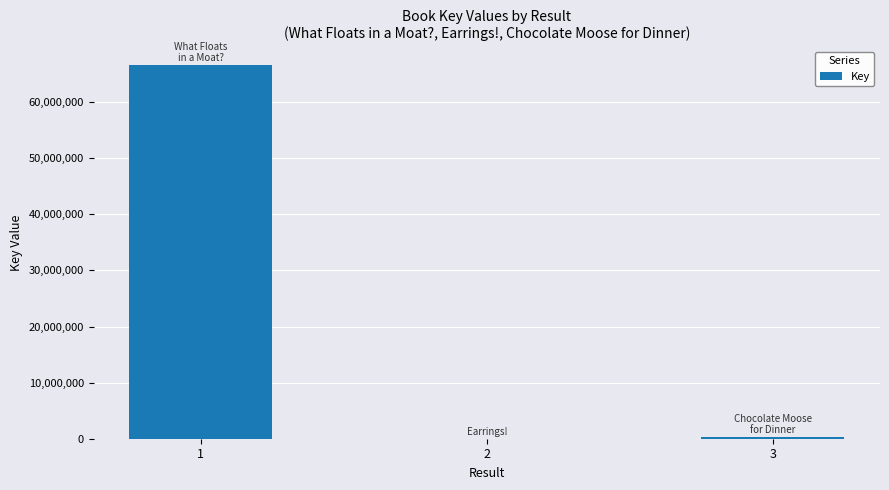

Is it true that the value at 1 is 66593775?

True